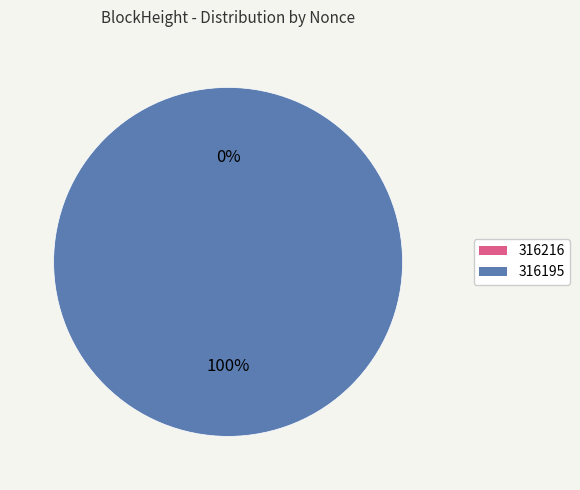

Which slice is the largest?

316195